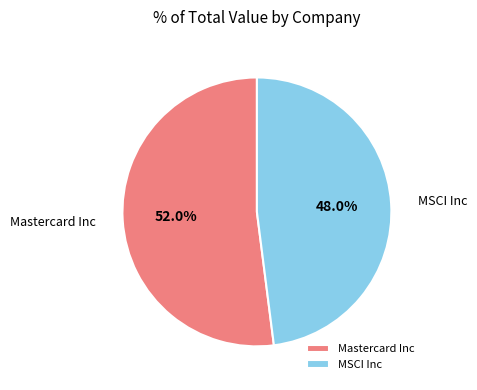

Which slice is the smallest?

MSCI Inc